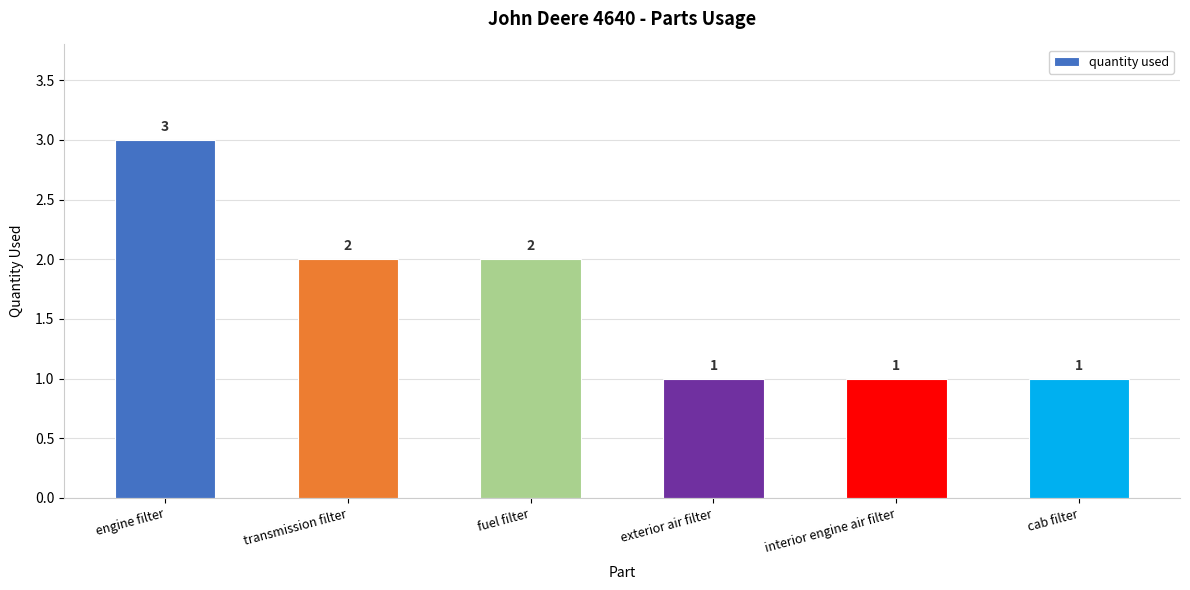

What is the difference between the values at exterior air filter and engine filter?

2